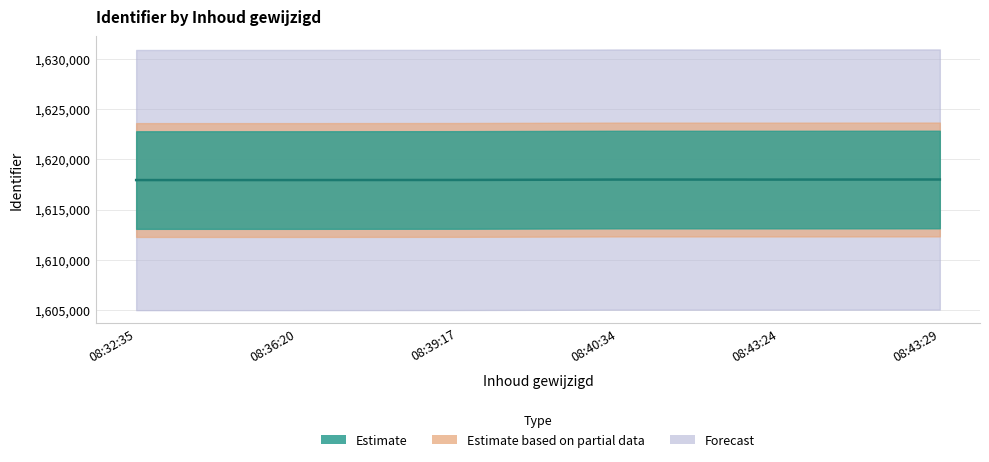

Reading left to right, transcribe all the data shown in this chart.

1617930	1617931	1617941	1617980	1617978	1617985